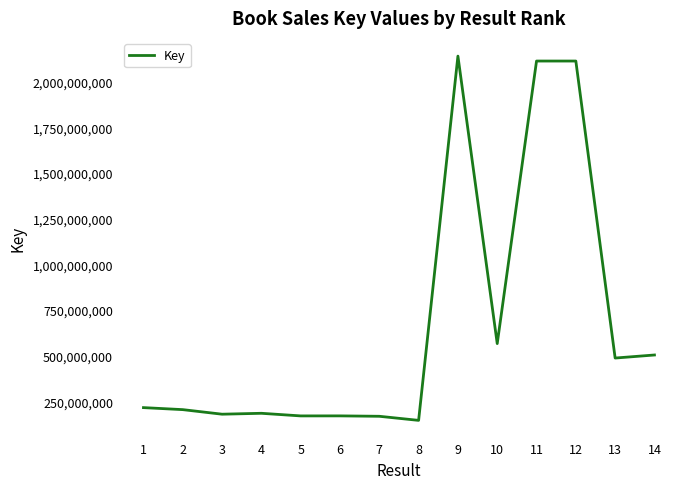

Is it true that the value at 2 is 205099871?

True